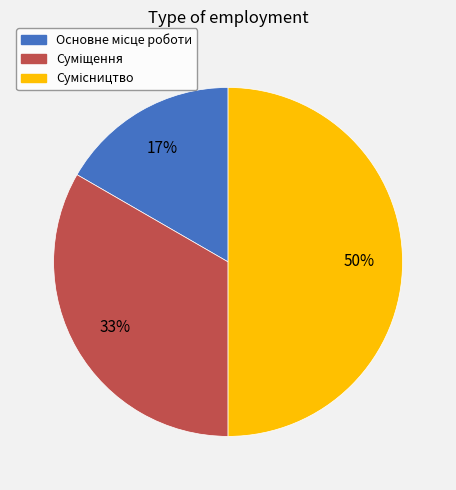

To the nearest percent, what is the average slice percentage?

33%